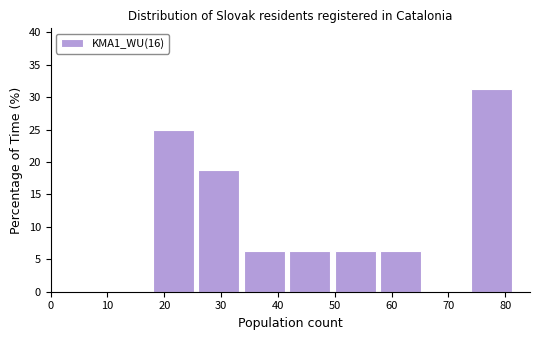

Over which range of the x-axis is the bar tallest?

74 to 82